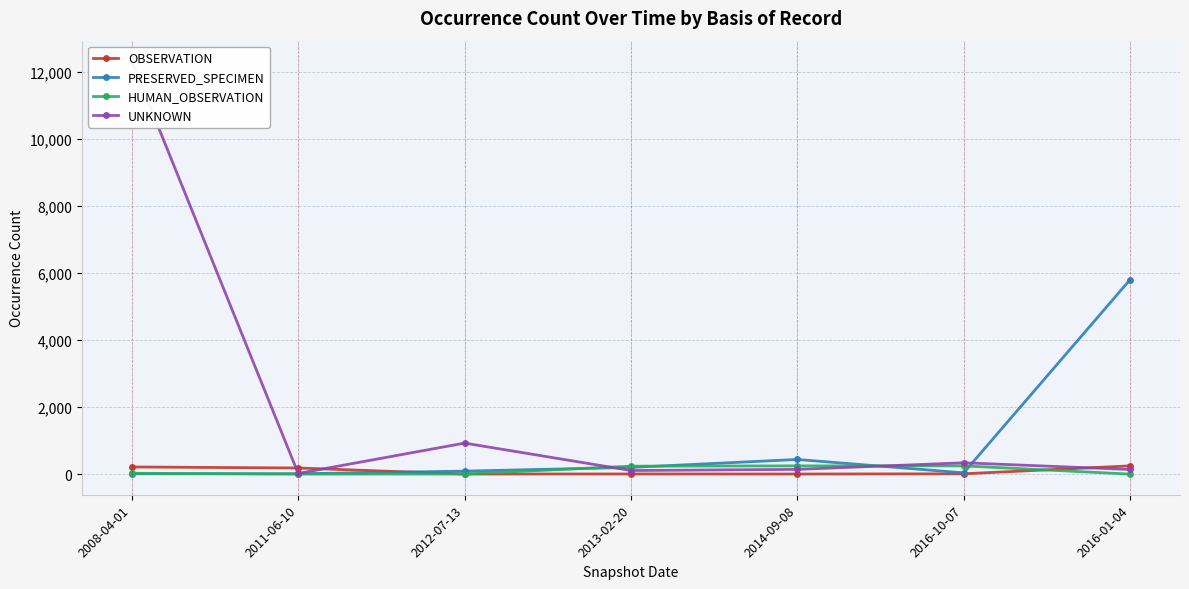

What is the spread (max minus min) of values at 2011-06-10?

182